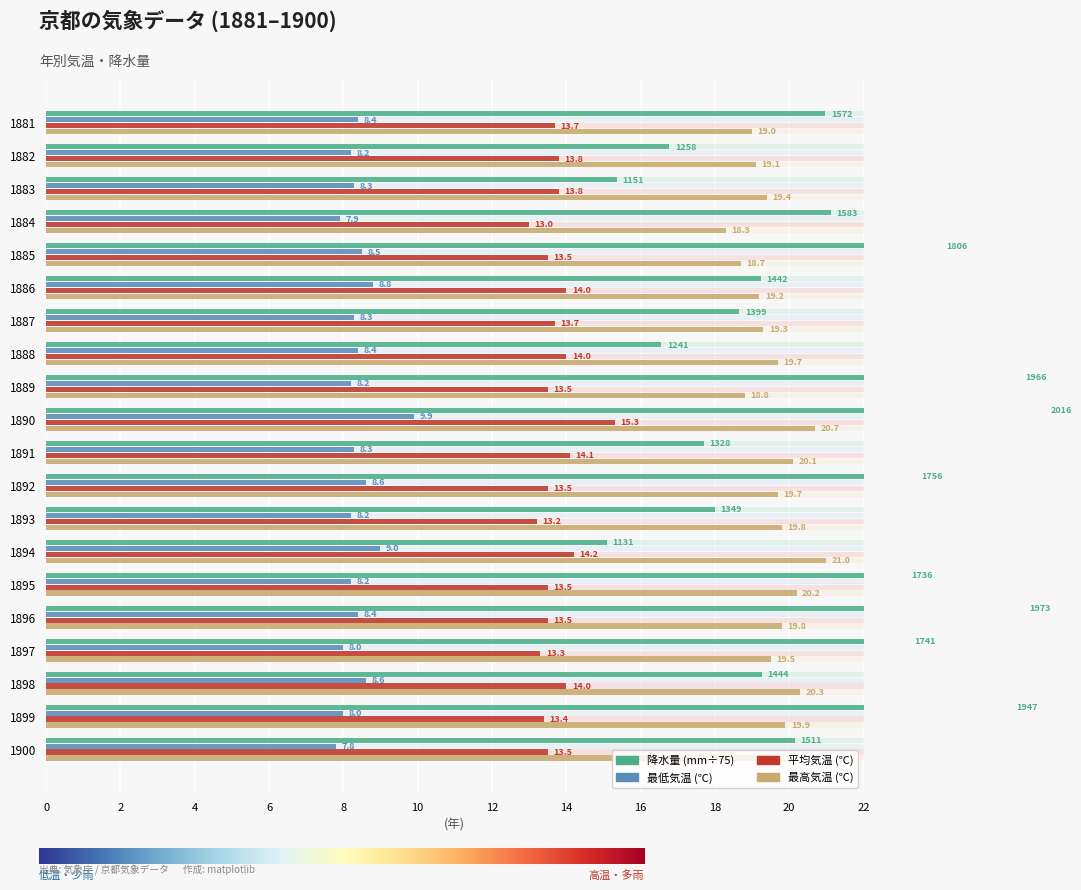

Reading left to right, what are all the values shown in this chart?

平均気温: 1881=13.7	1882=13.8	1883=13.8	1884=13.0	1885=13.5	1886=14.0	1887=13.7	1888=14.0	1889=13.5	1890=15.3	1891=14.1	1892=13.5	1893=13.2	1894=14.2	1895=13.5	1896=13.5	1897=13.3	1898=14.0	1899=13.4	1900=13.5
最高気温: 1881=19.0	1882=19.1	1883=19.4	1884=18.3	1885=18.7	1886=19.2	1887=19.3	1888=19.7	1889=18.8	1890=20.7	1891=20.1	1892=19.7	1893=19.8	1894=21.0	1895=20.2	1896=19.8	1897=19.5	1898=20.3	1899=19.9	1900=19.6
最低気温: 1881=8.4	1882=8.2	1883=8.3	1884=7.9	1885=8.5	1886=8.8	1887=8.3	1888=8.4	1889=8.2	1890=9.9	1891=8.3	1892=8.6	1893=8.2	1894=9.0	1895=8.2	1896=8.4	1897=8.0	1898=8.6	1899=8.0	1900=7.8
降水量(合計): 1881=21.0	1882=16.8	1883=15.4	1884=21.1	1885=24.1	1886=19.2	1887=18.7	1888=16.6	1889=26.2	1890=26.9	1891=17.7	1892=23.4	1893=18.0	1894=15.1	1895=23.1	1896=26.3	1897=23.2	1898=19.3	1899=26.0	1900=20.2